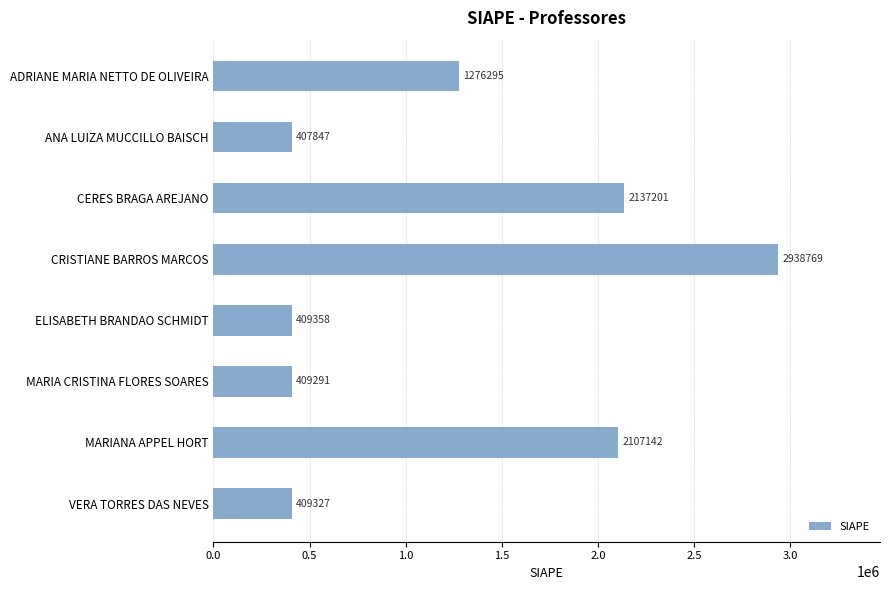

How many bars are there in total?

8